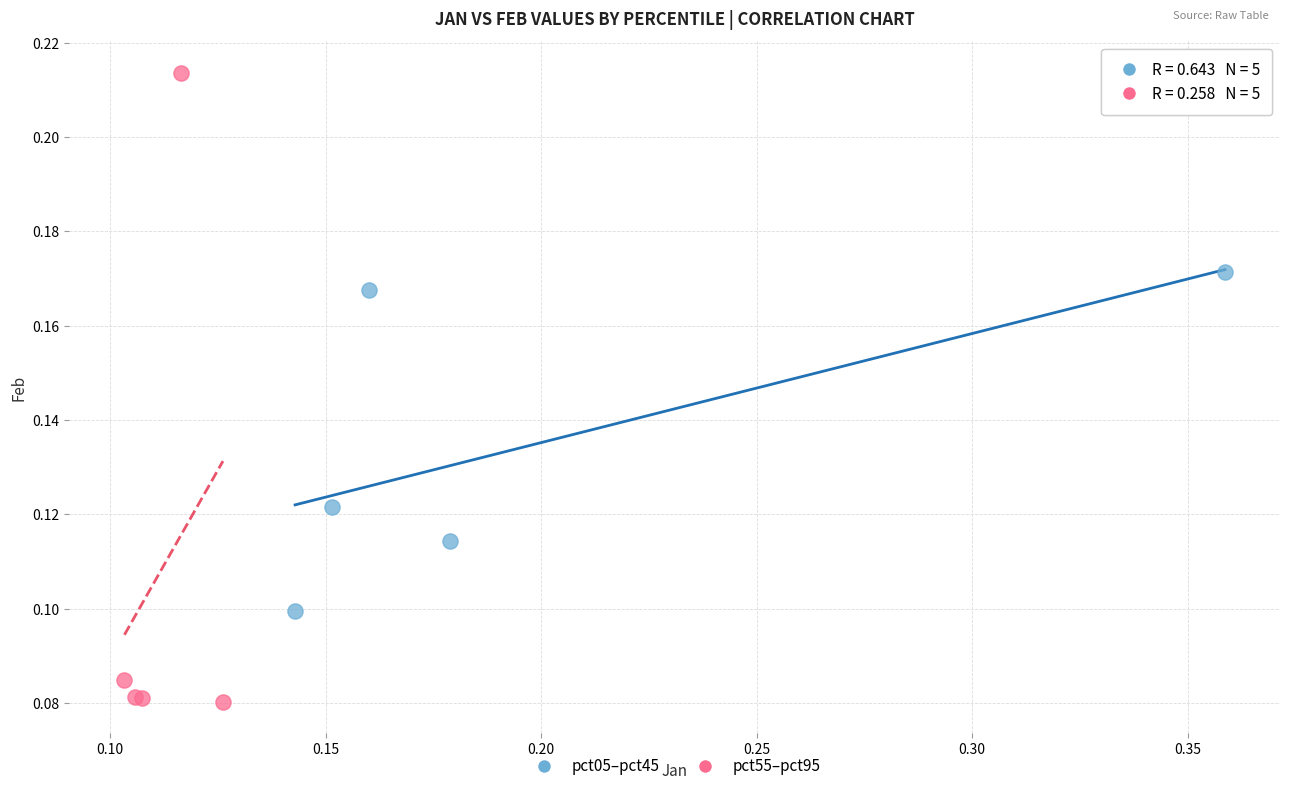

What are all the series names shown in the legend?

pct05–pct45, pct55–pct95